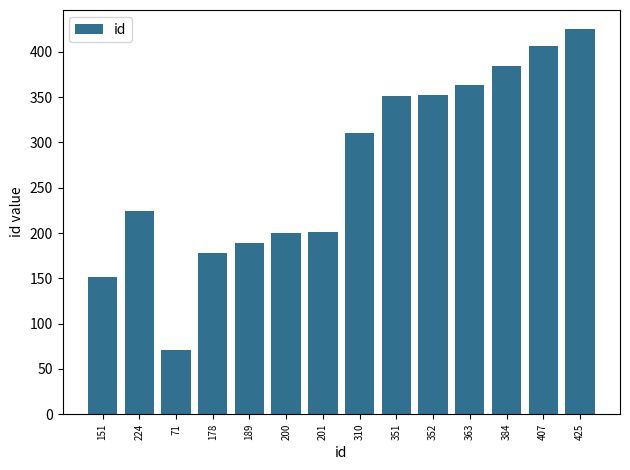

What is the change in value from 384 to 425?

+41